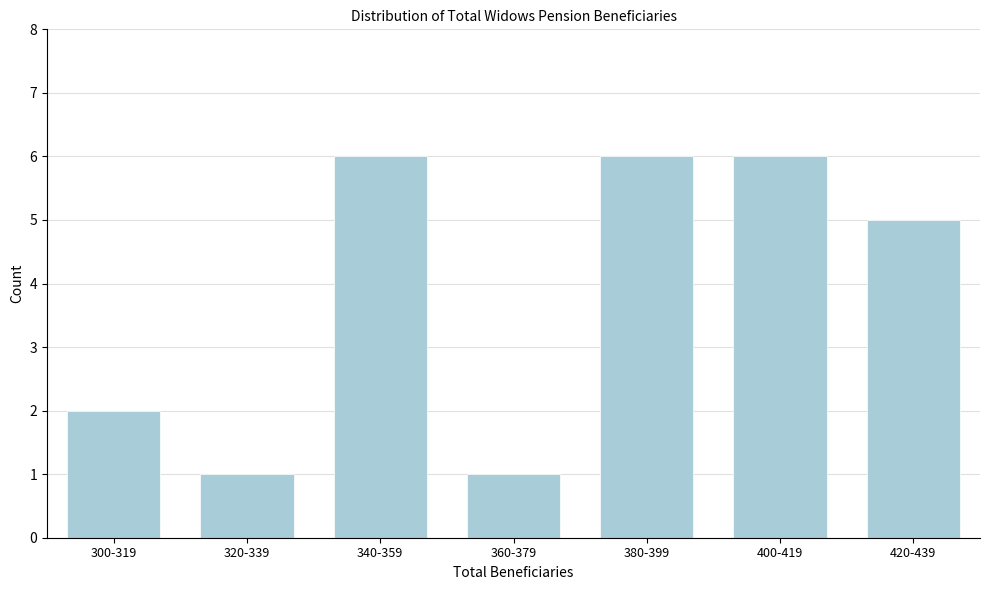

Reading right to left, what are all the values shown in this chart?

420-439=5	400-419=6	380-399=6	360-379=1	340-359=6	320-339=1	300-319=2